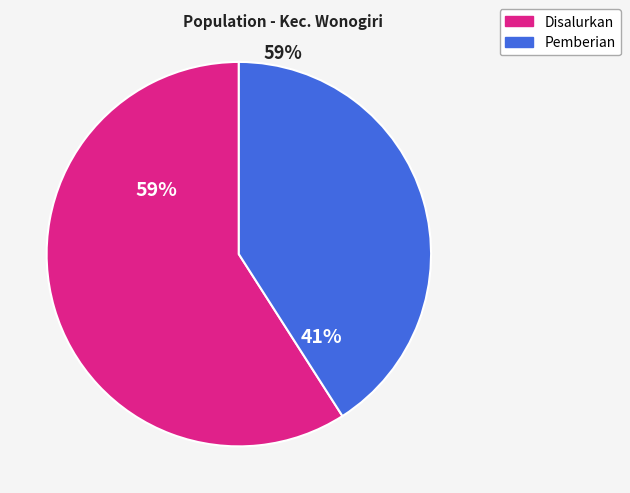

Does any single category account for the majority?

Yes